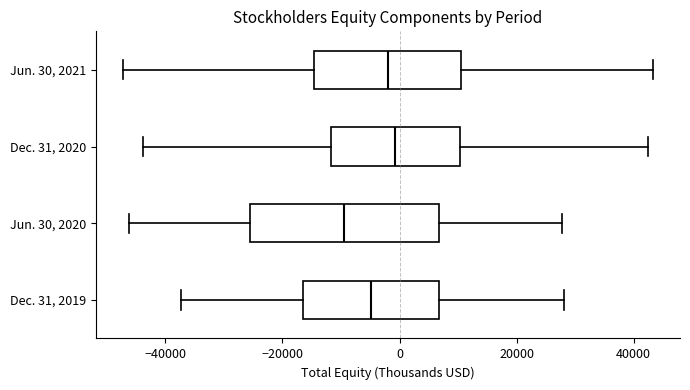

Reading bottom to top, transcribe this box plot: for each box, give where its median line is, the range the box spans, and where its two whiskers end, as read against the x-axis. The values are not printed on the chart, so give them approximately, as read against the axis.

Dec. 31, 2019: median -4000, box -16000 to 6000, whiskers -38000 to 28000
Jun. 30, 2020: median -10000, box -26000 to 6000, whiskers -46000 to 28000
Dec. 31, 2020: median 0, box -12000 to 10000, whiskers -44000 to 42000
Jun. 30, 2021: median -2000, box -14000 to 10000, whiskers -48000 to 44000